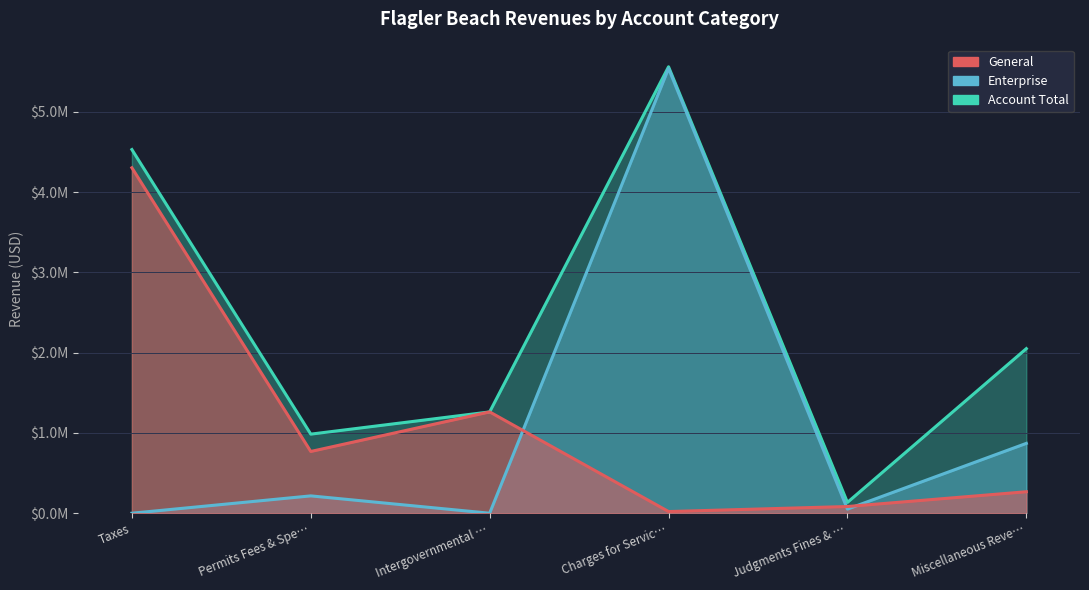

At which category does Account Total reach its first local peak?

Charges for Servic…